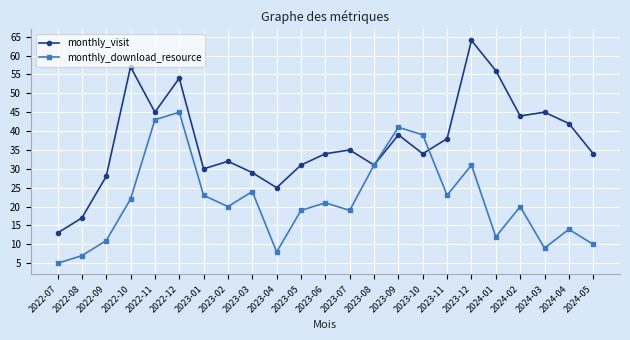

What is the lowest value of the monthly_visit series?

13